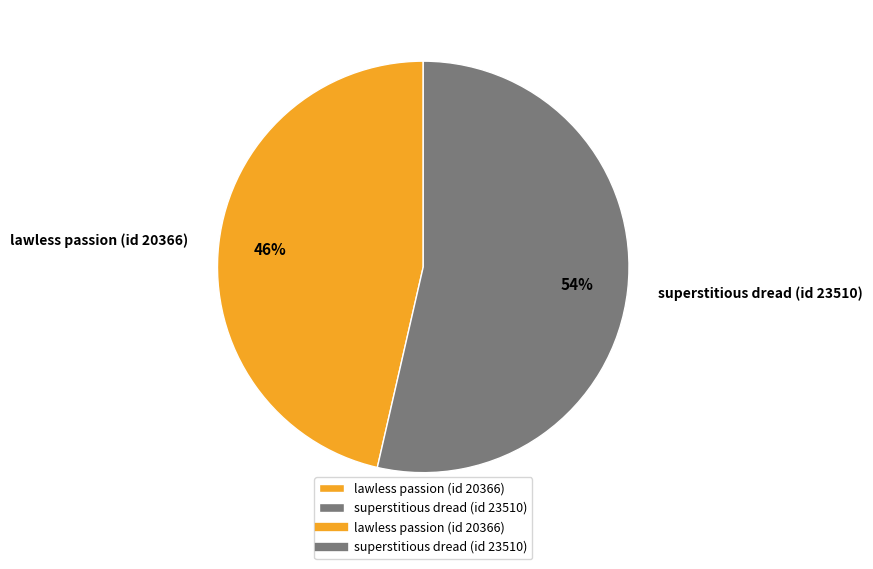

The superstitious dread (id 23510) slice represents 54% of the pie. True or false?

True